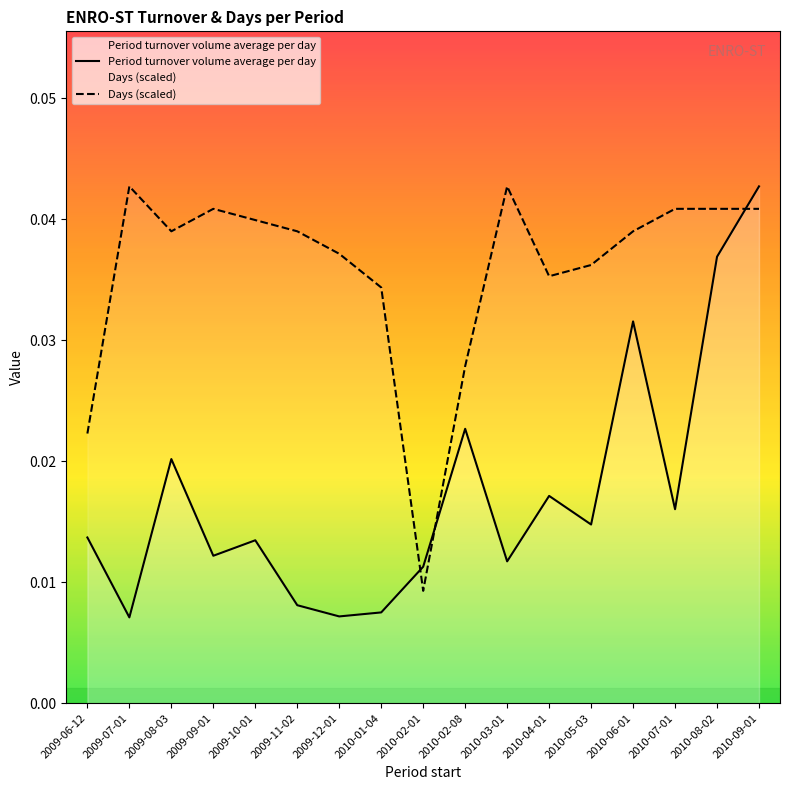

At how many categories does at least one series exceed 0?

17